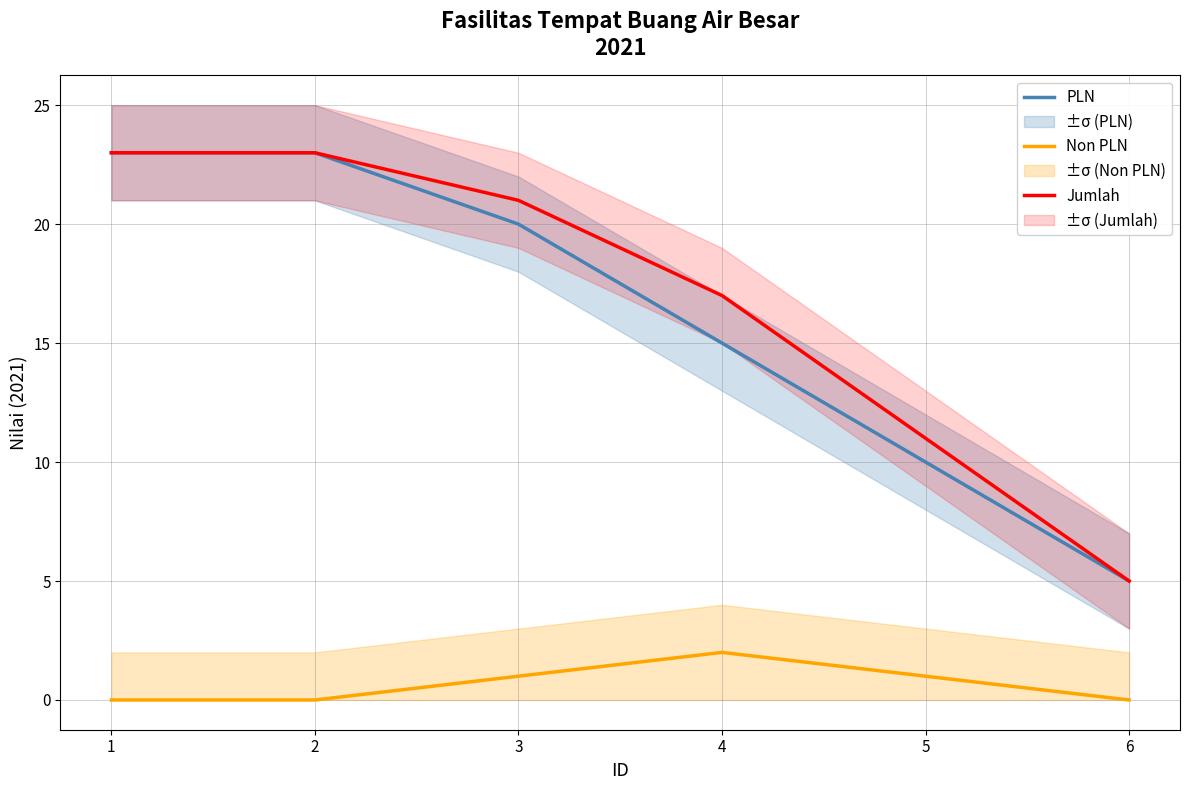

At which category is the sum across all series the highest?

1